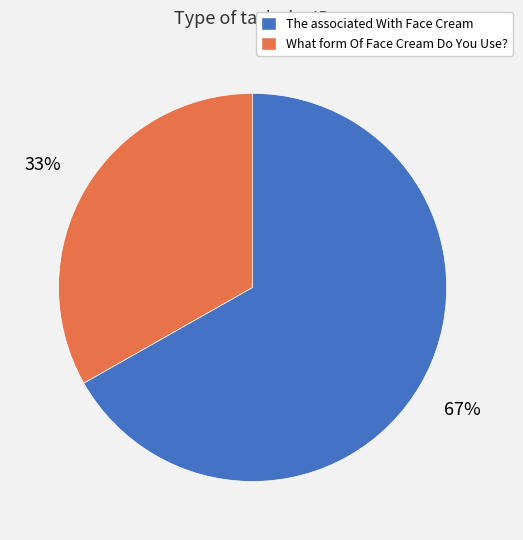

Is it true that The associated With Face Cream is 67% of the pie?

True